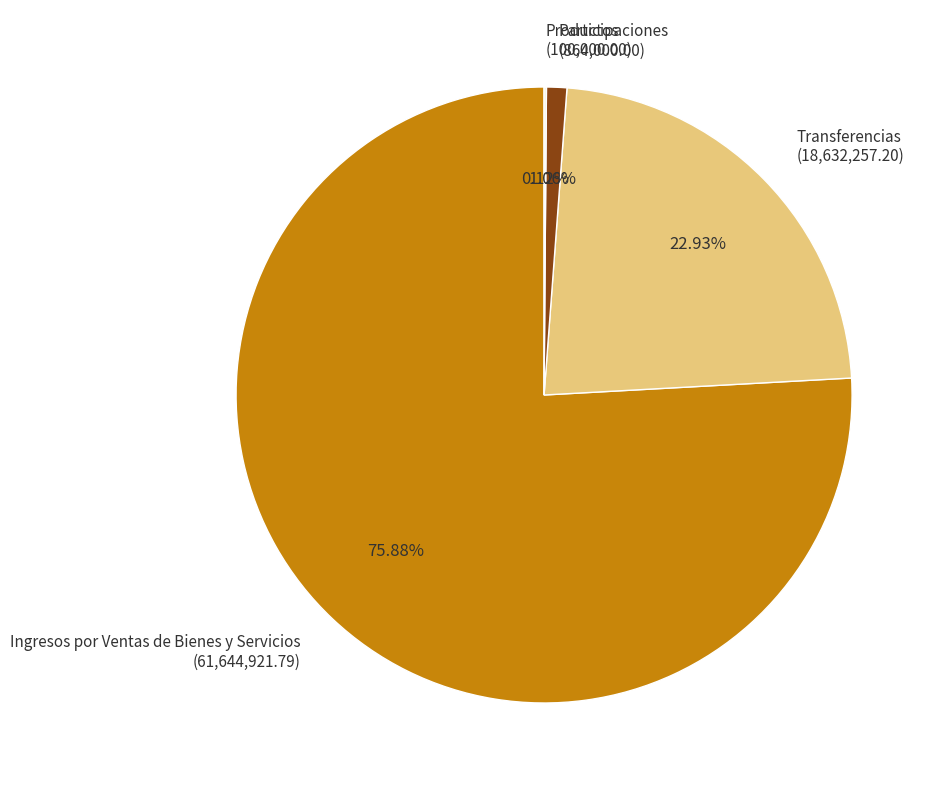

Between Participaciones and Ingresos por Ventas de Bienes y Servicios, which is larger?

Ingresos por Ventas de Bienes y Servicios